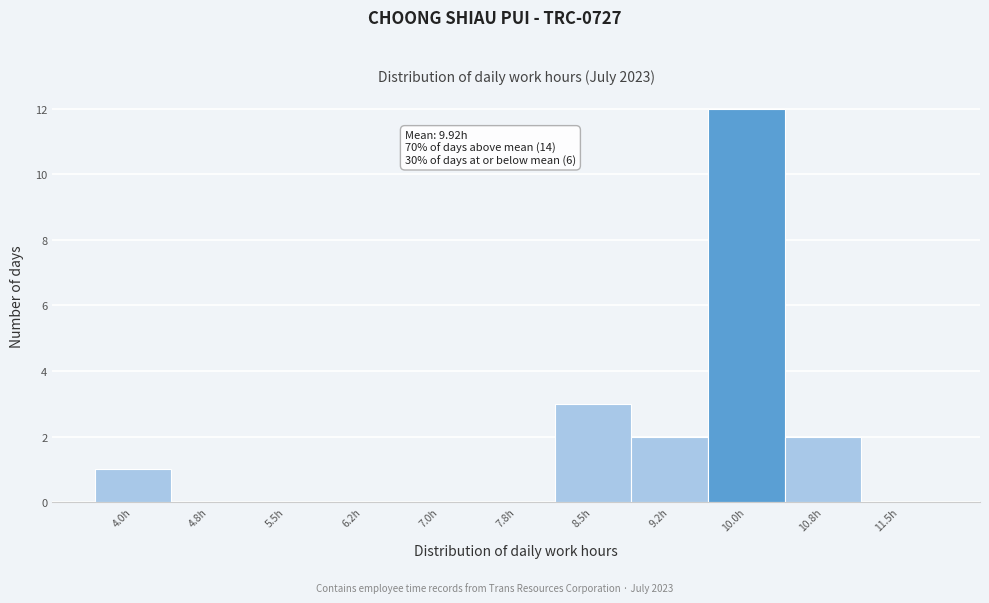

Reading left to right, extract all data points from this chart.

4.0h=1	4.8h=0	5.5h=0	6.2h=0	7.0h=0	7.8h=0	8.5h=3	9.2h=2	10.0h=12	10.8h=2	11.5h=0